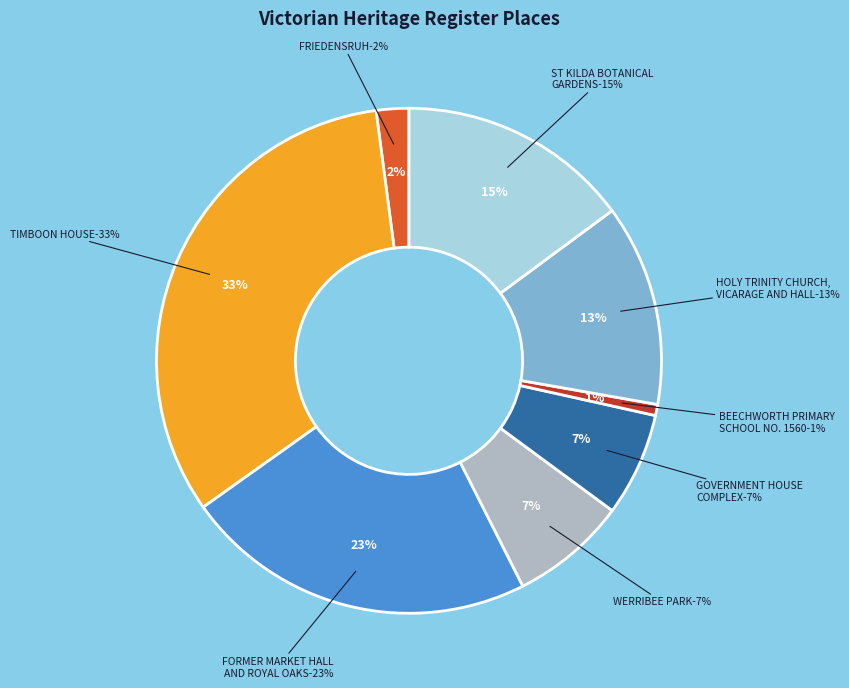

What percentage is the TIMBOON HOUSE slice, to the nearest percent?

33%